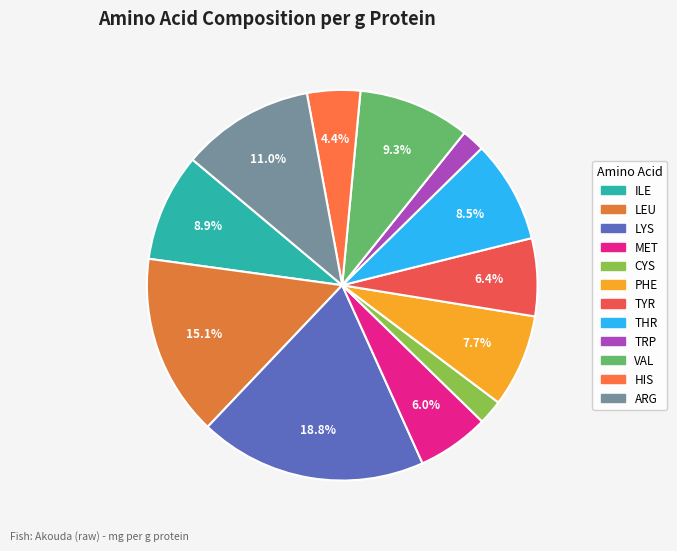

Is there a majority slice in this chart?

No